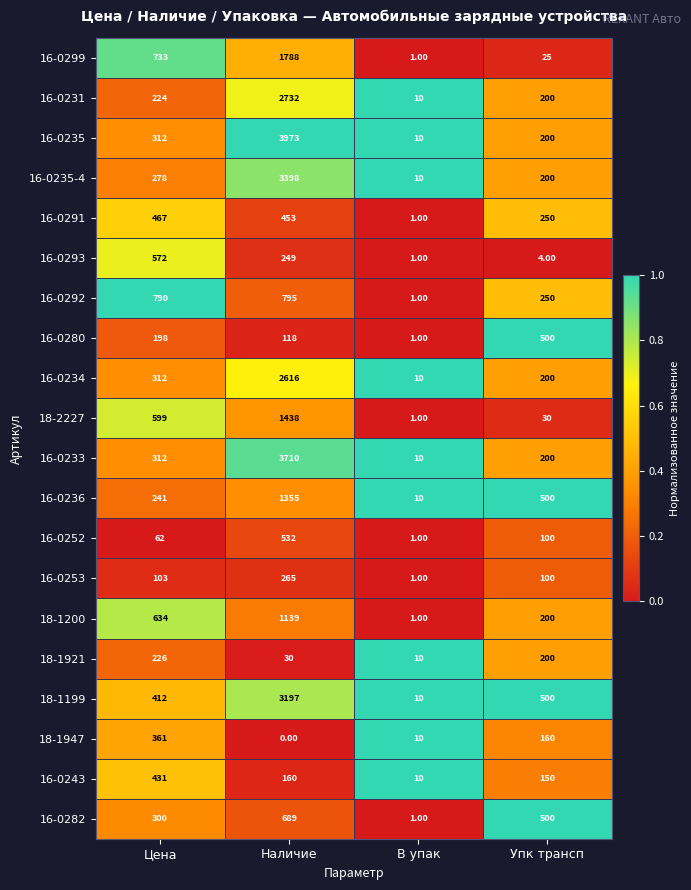

At which label does 16-0291 first exceed 453?

Цена